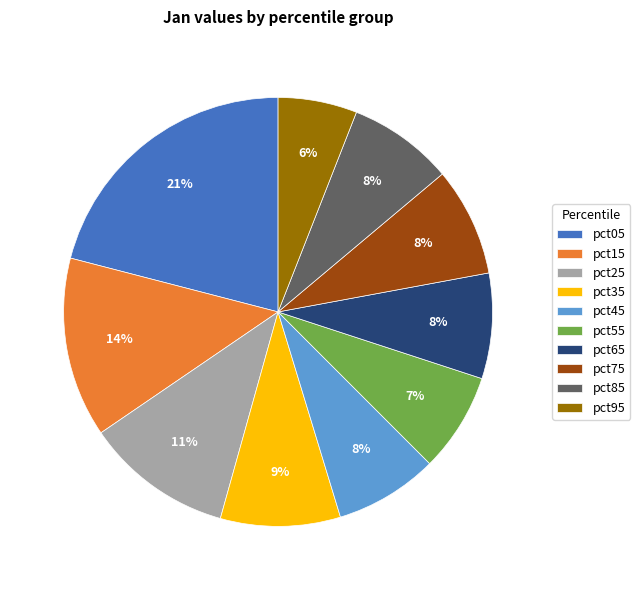

Which slice is the smallest?

pct95